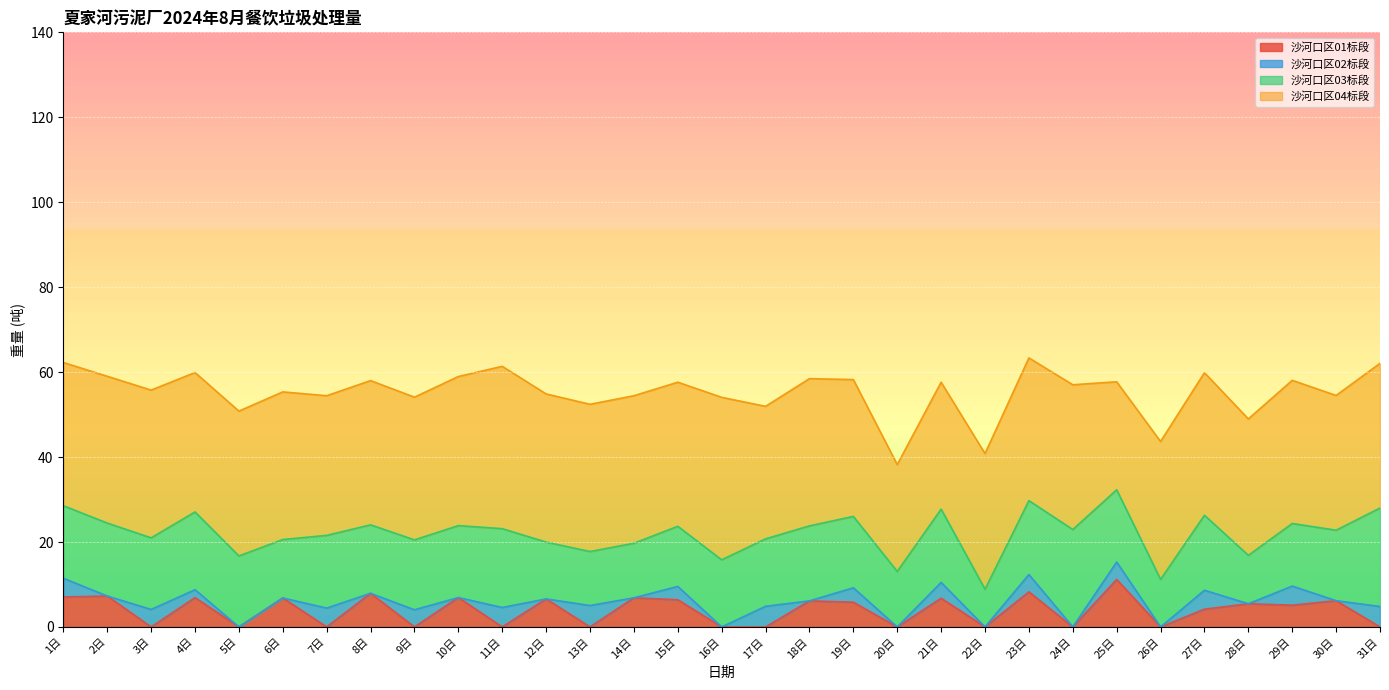

What is the label of the 2nd point from the left?

2日